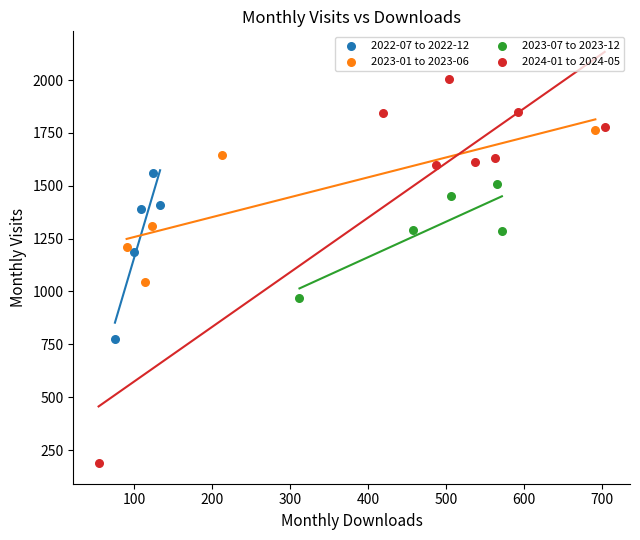

Which series reaches the maximum Y coordinate?

2024-01 to 2024-05